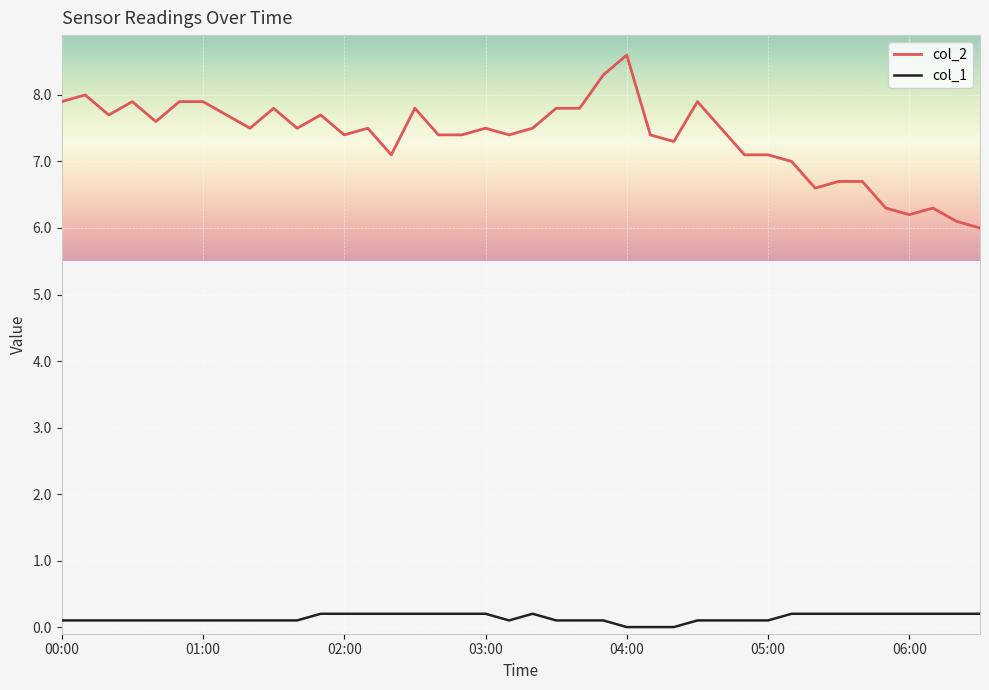

Rank the series by their maximum value, from lowest to highest.

col_1, col_2